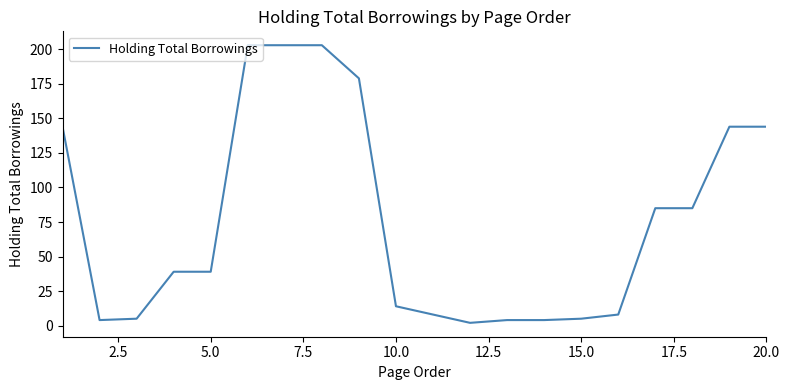

Reading left to right, transcribe all the data shown in this chart.

144	4	5	39	39	203	203	203	179	14	8	2	4	4	5	8	85	85	144	144